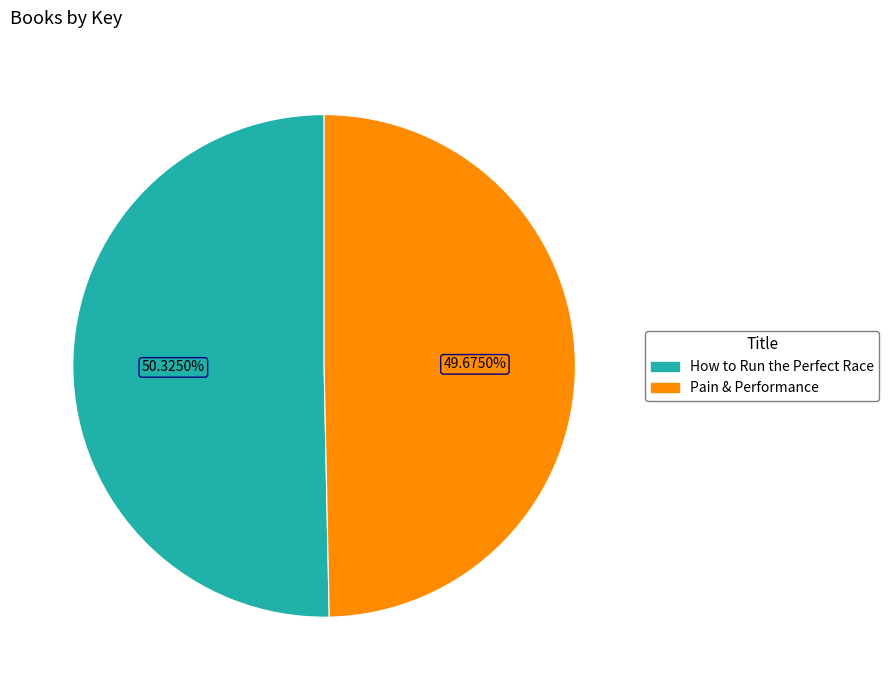

Does Pain & Performance account for over 50% of the chart?

No